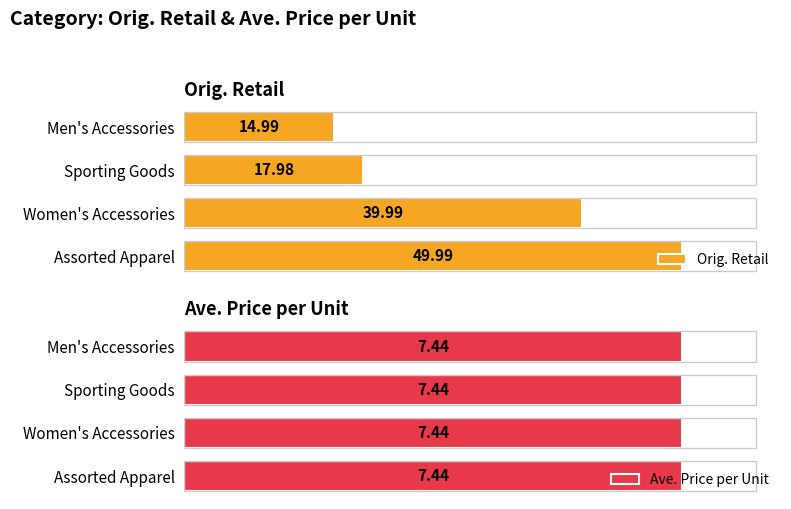

At how many categories does at least one series exceed 16?

3